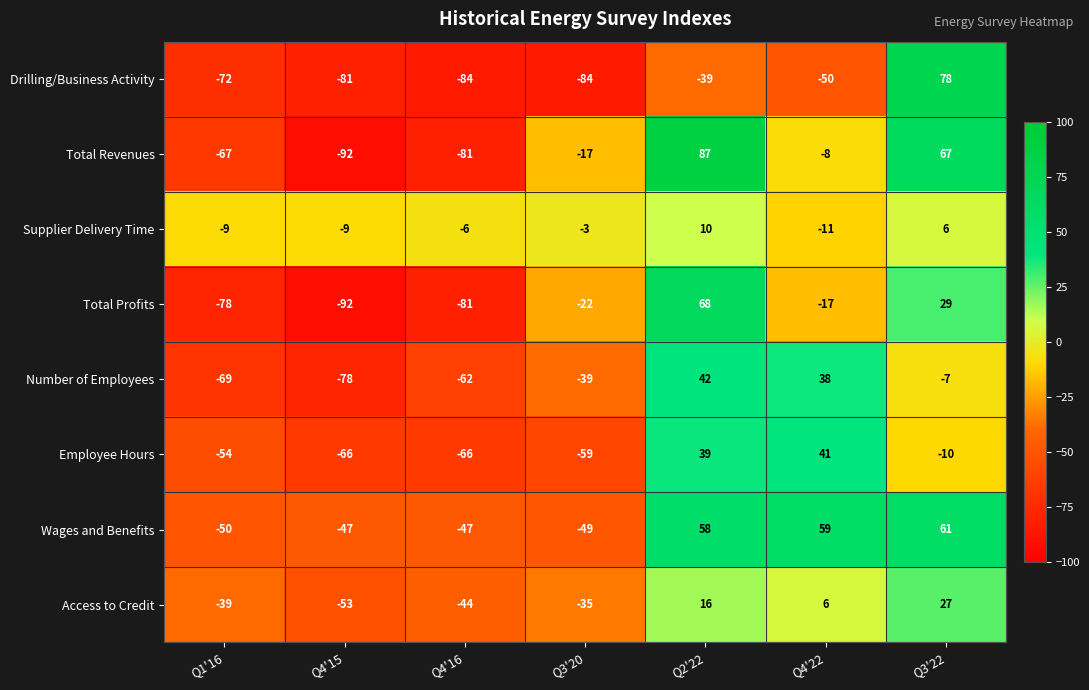

What is the difference between the highest and lowest values at Q1'16?

69